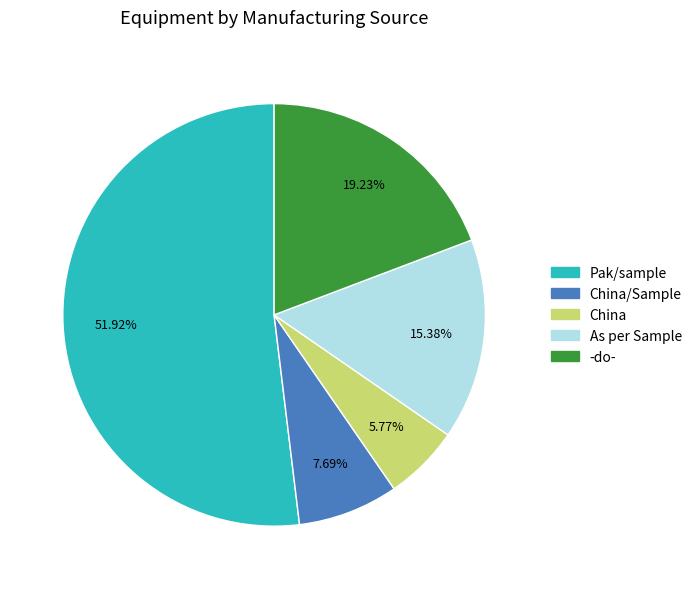

Is there a majority slice in this chart?

Yes